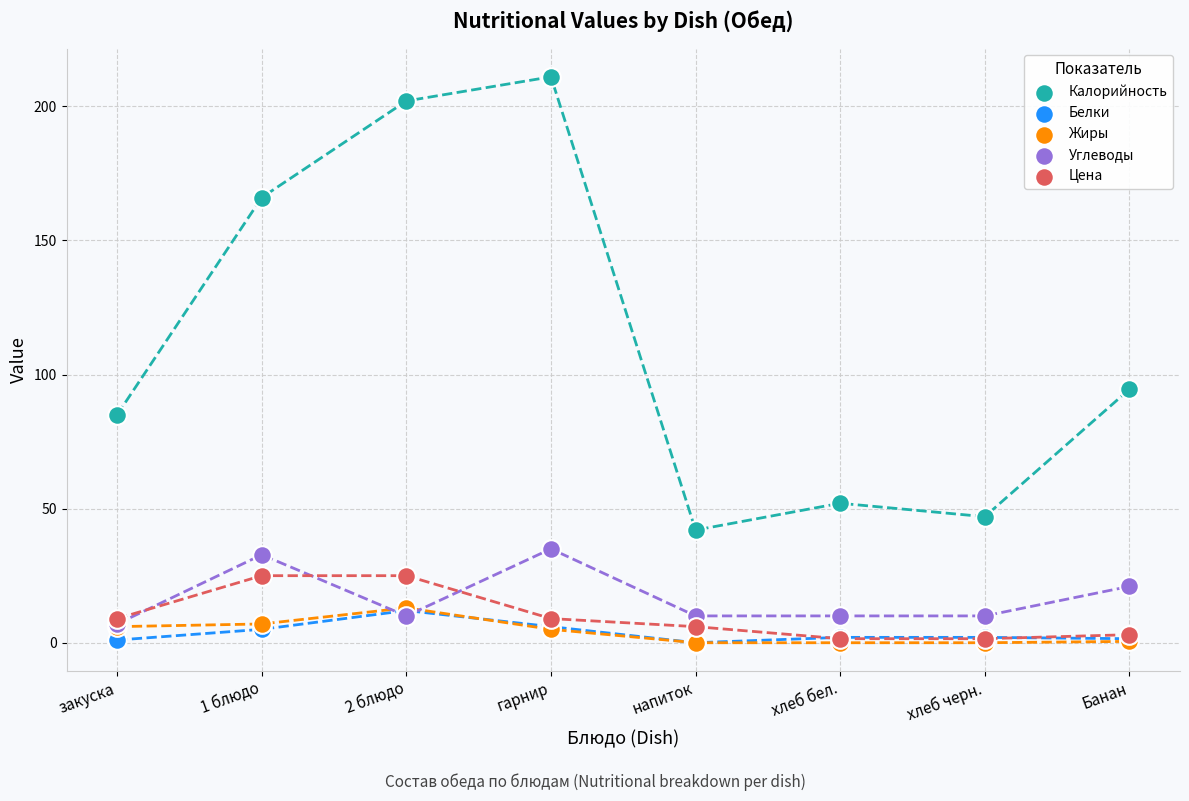

Across all series, what Y value is closest to 105?

94.5